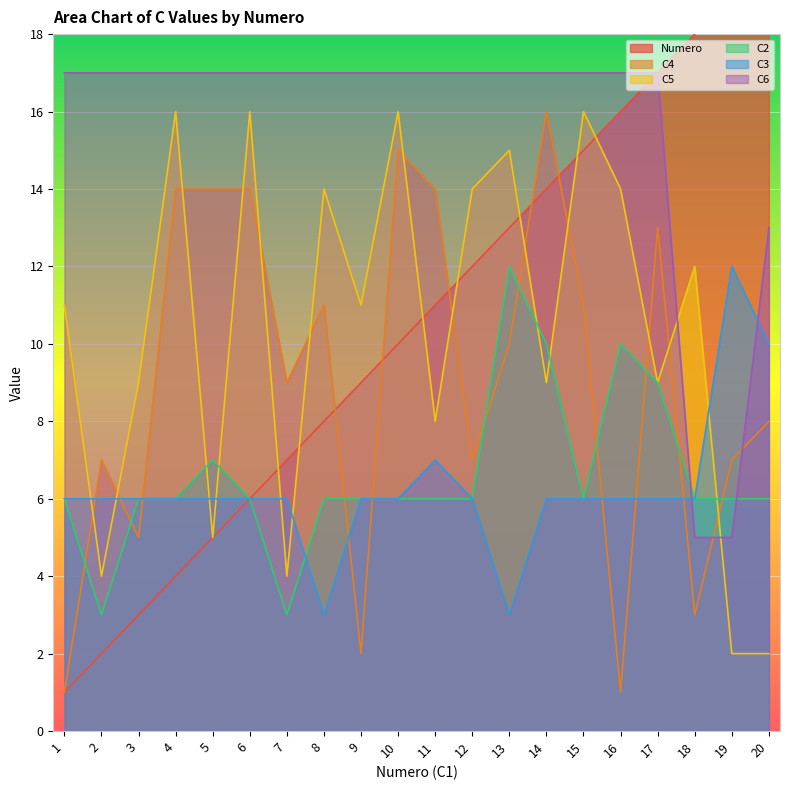

List the series in order of their peak value, highest first.

Numero, C6, C4, C5, C2, C3